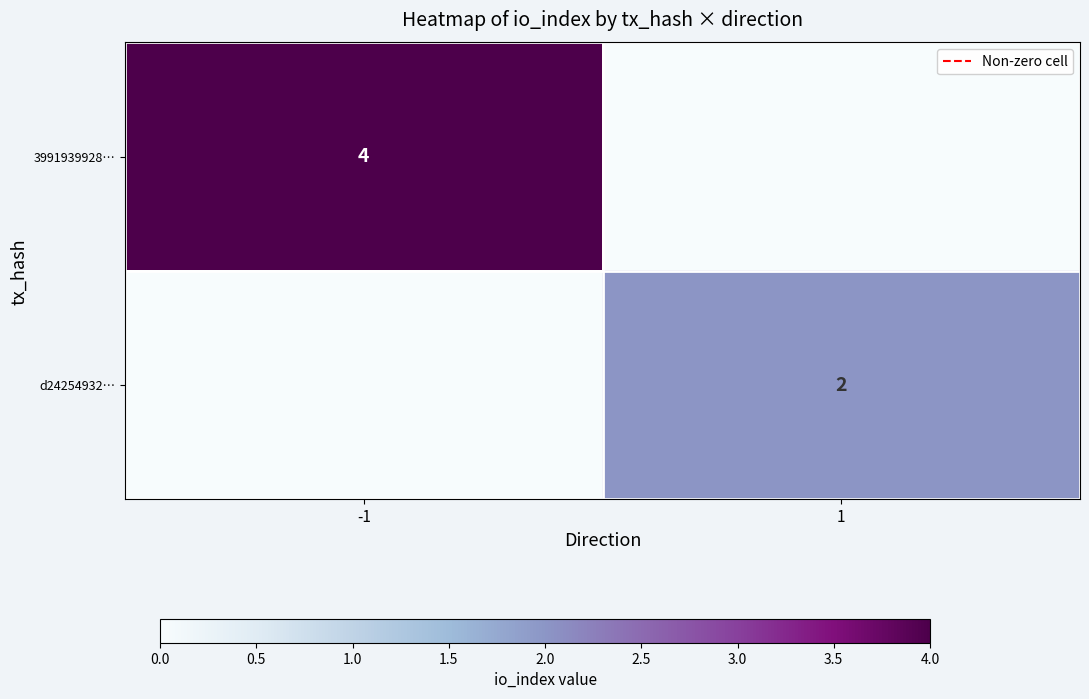

The 3991939928… series shows 1 at -1. True or false?

False